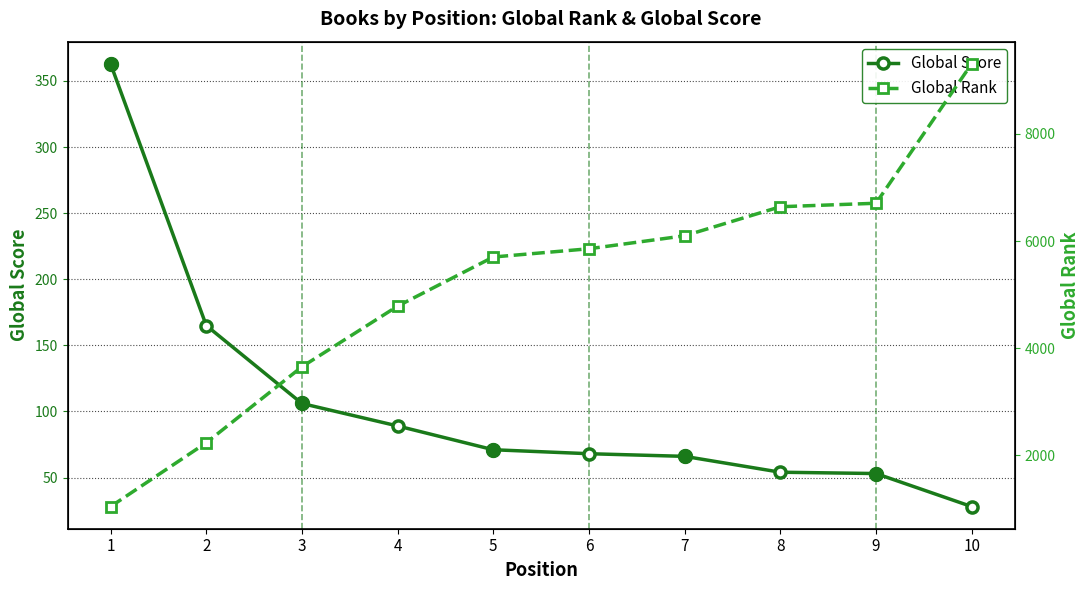

Which label corresponds to the largest value in the chart?

10